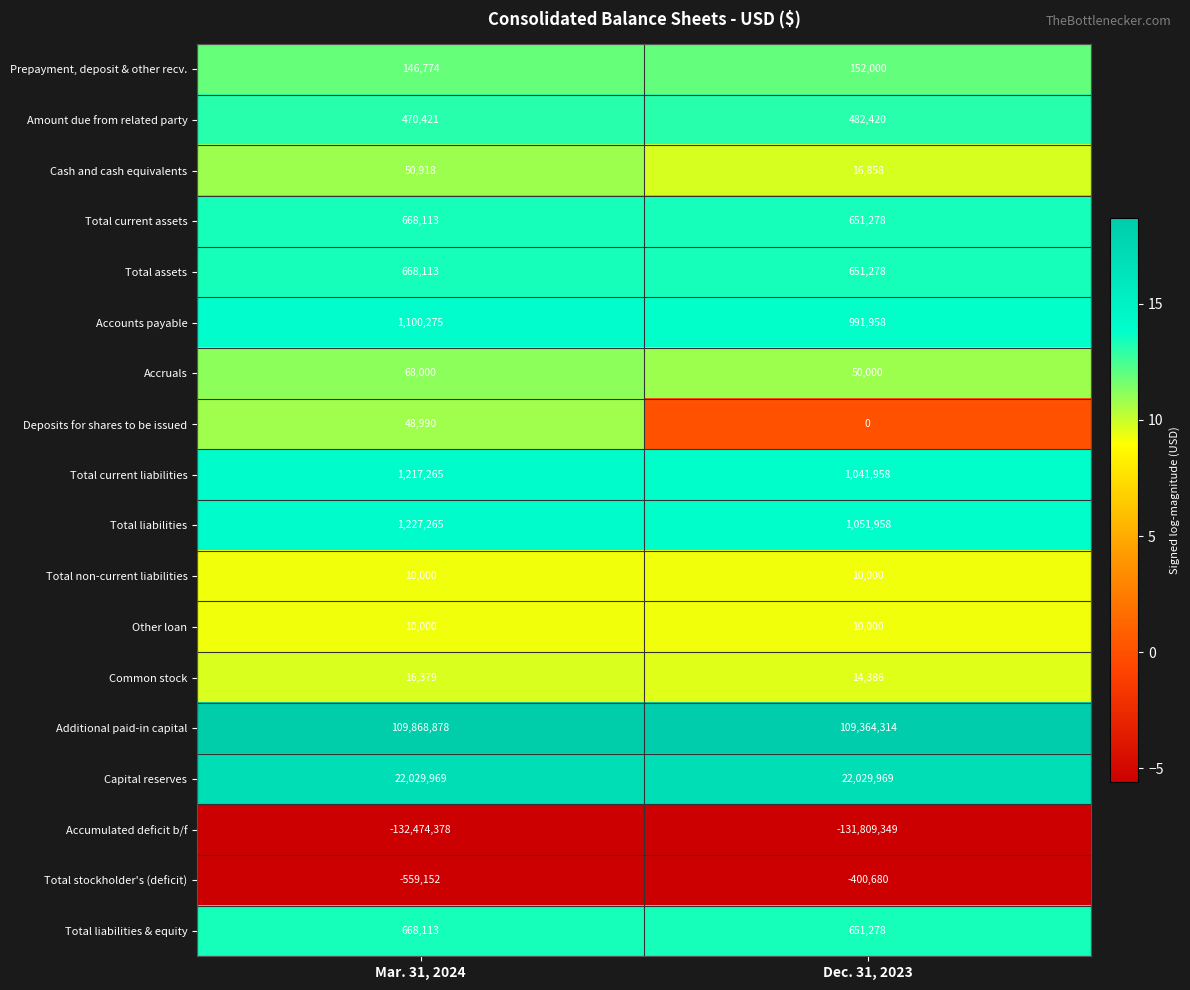

The value of Total assets at Dec. 31, 2023 is 130728. True or false?

False